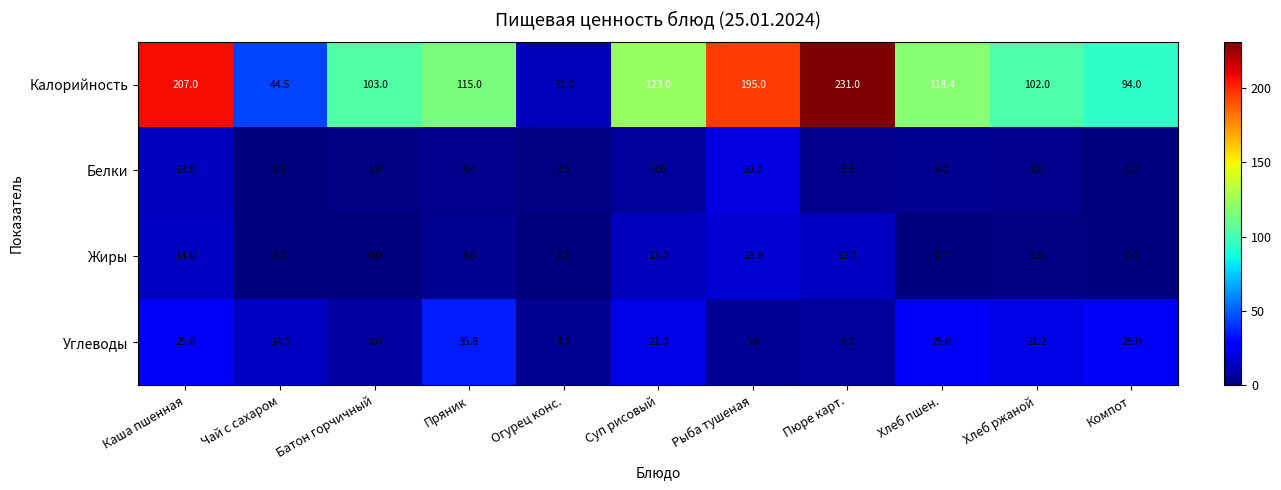

The Белки series shows 11.3 at Рыба тушеная. True or false?

False